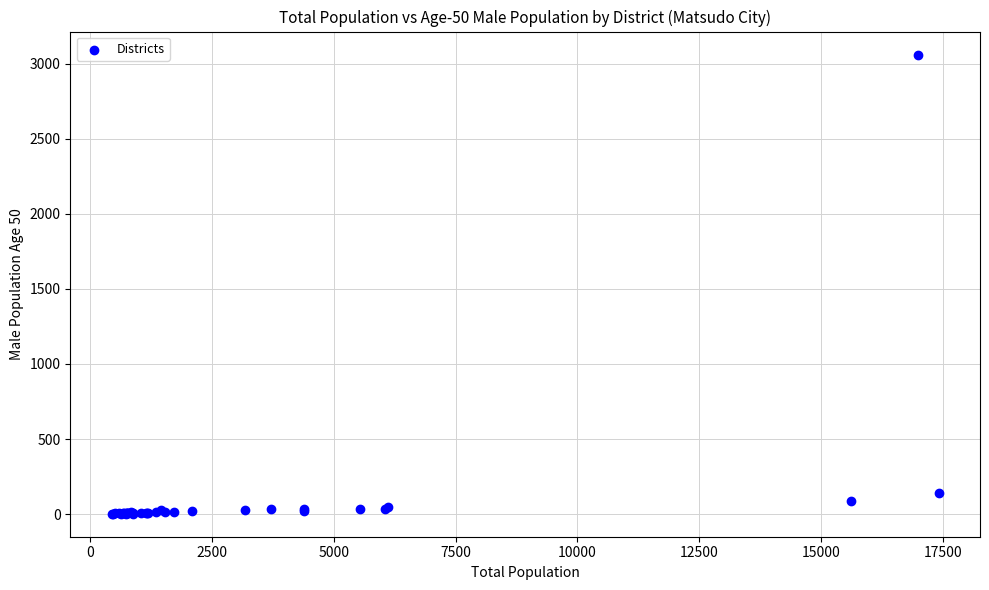

What Y value in the scatter plot is closest to 1532?

140